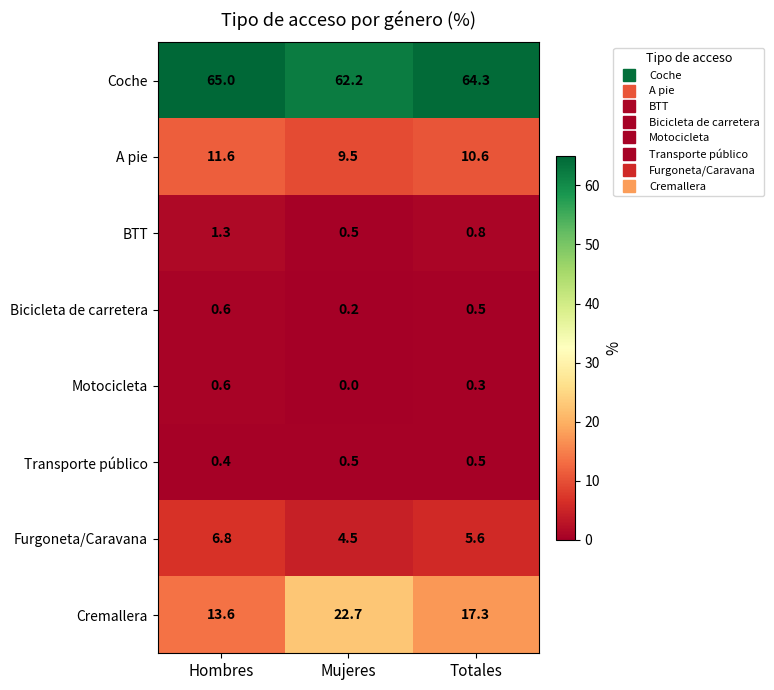

Rank the categories by Furgoneta/Caravana value from highest to lowest.

Hombres, Totales, Mujeres